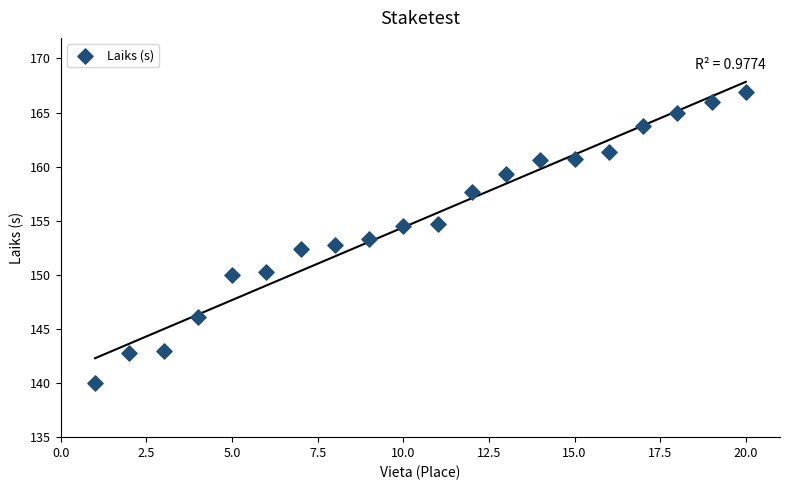

What is the range of Y values (max minus min)?

26.9